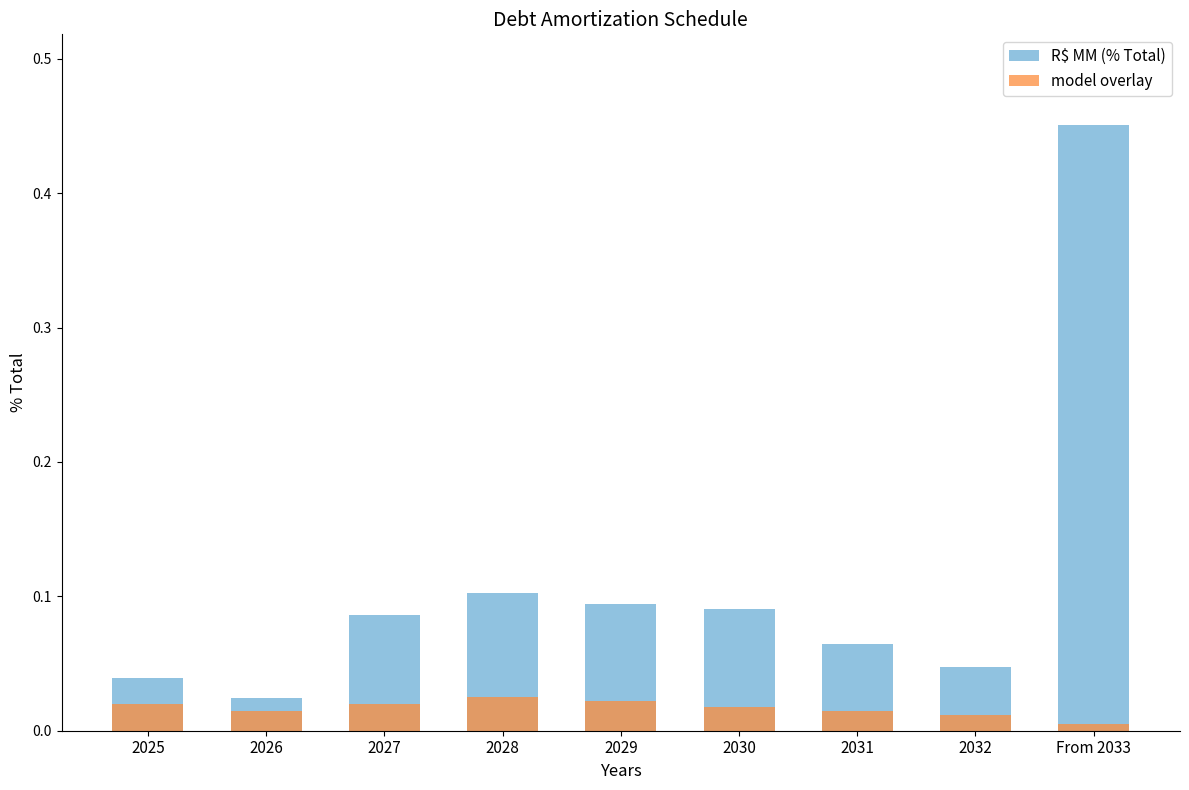

The value of R$ MM (% Total) at 2028 is 0.1. True or false?

True